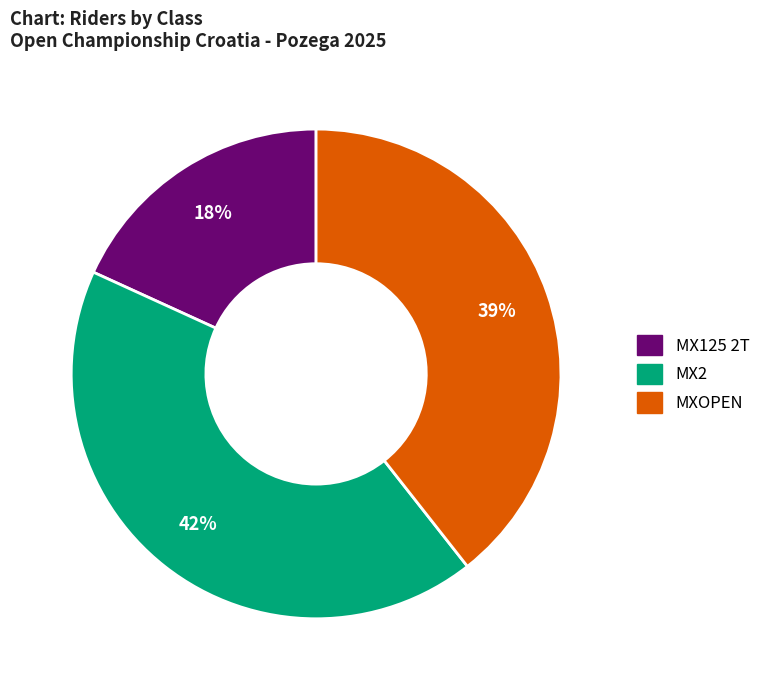

How many segments does this pie chart have?

3